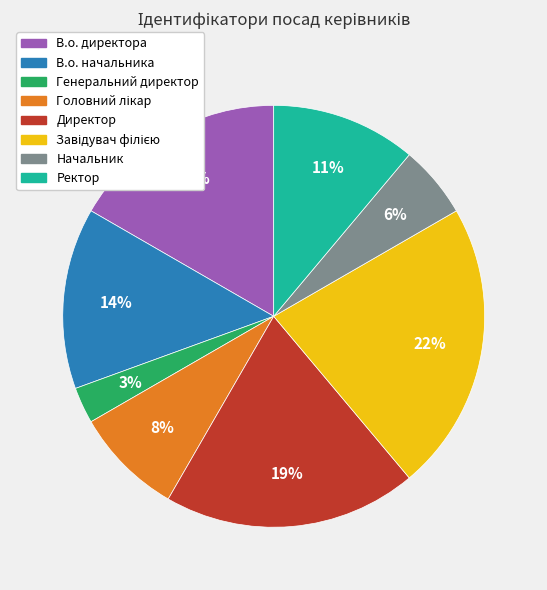

To the nearest percent, what is the average slice percentage?

12%